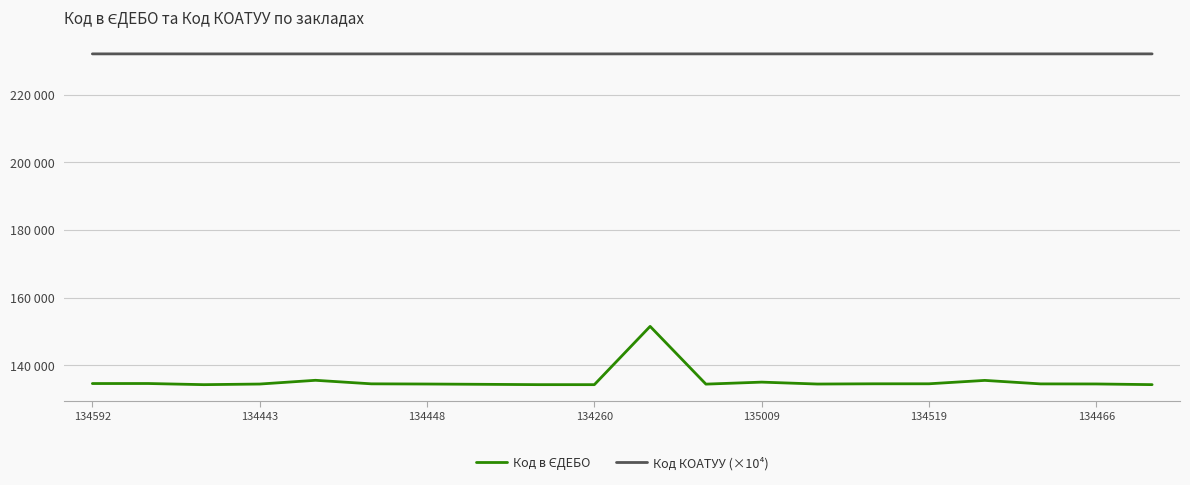

What are all the series names shown in the legend?

Код в ЄДЕБО, Код КОАТУУ (×10⁴)